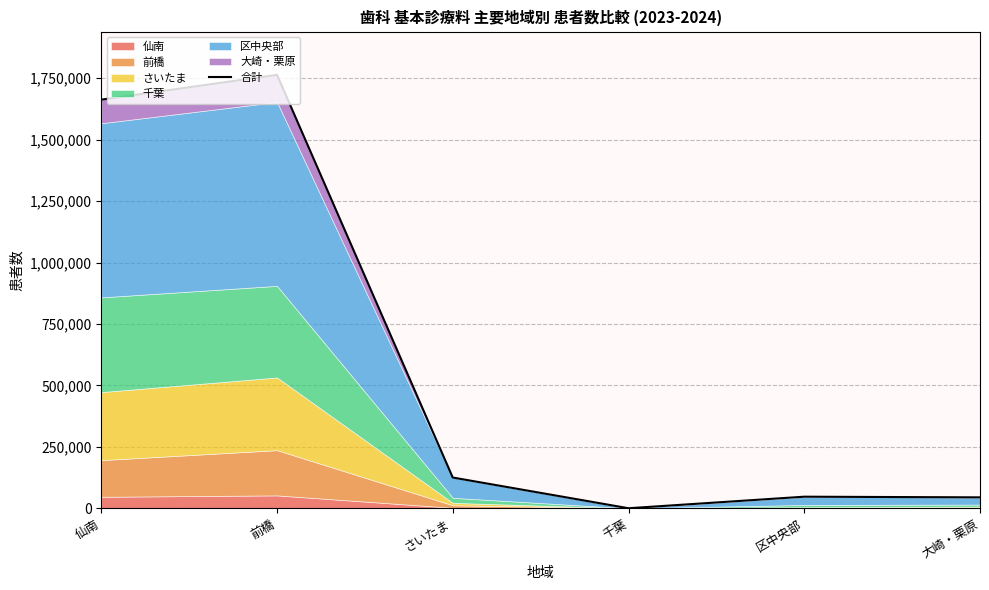

Where is the data nearest to the value 881862?

さいたま